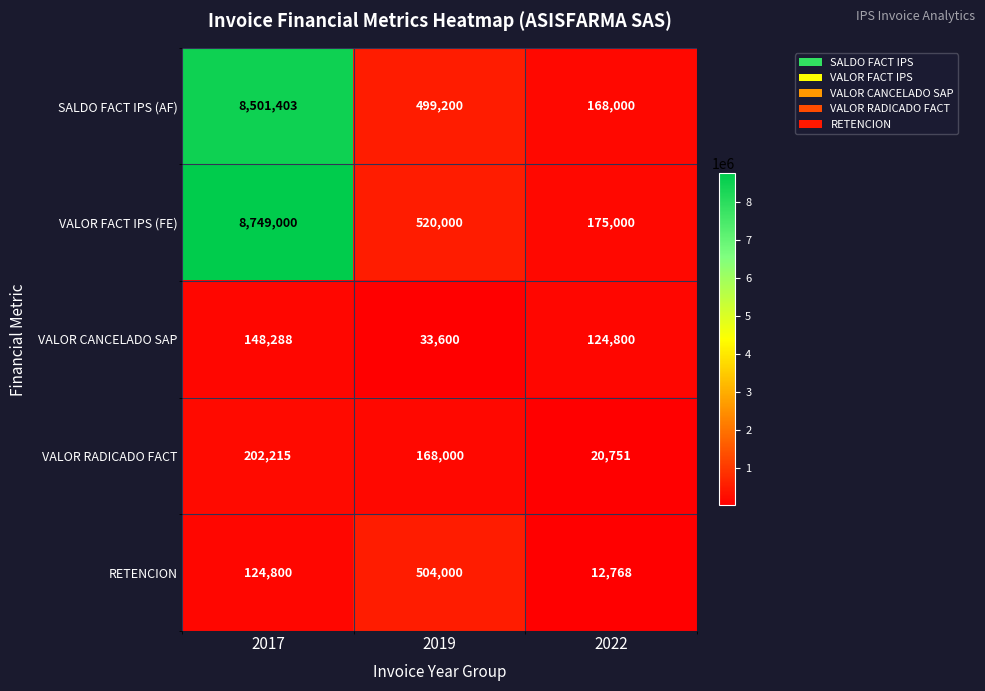

At which category is the sum across all series the highest?

2017